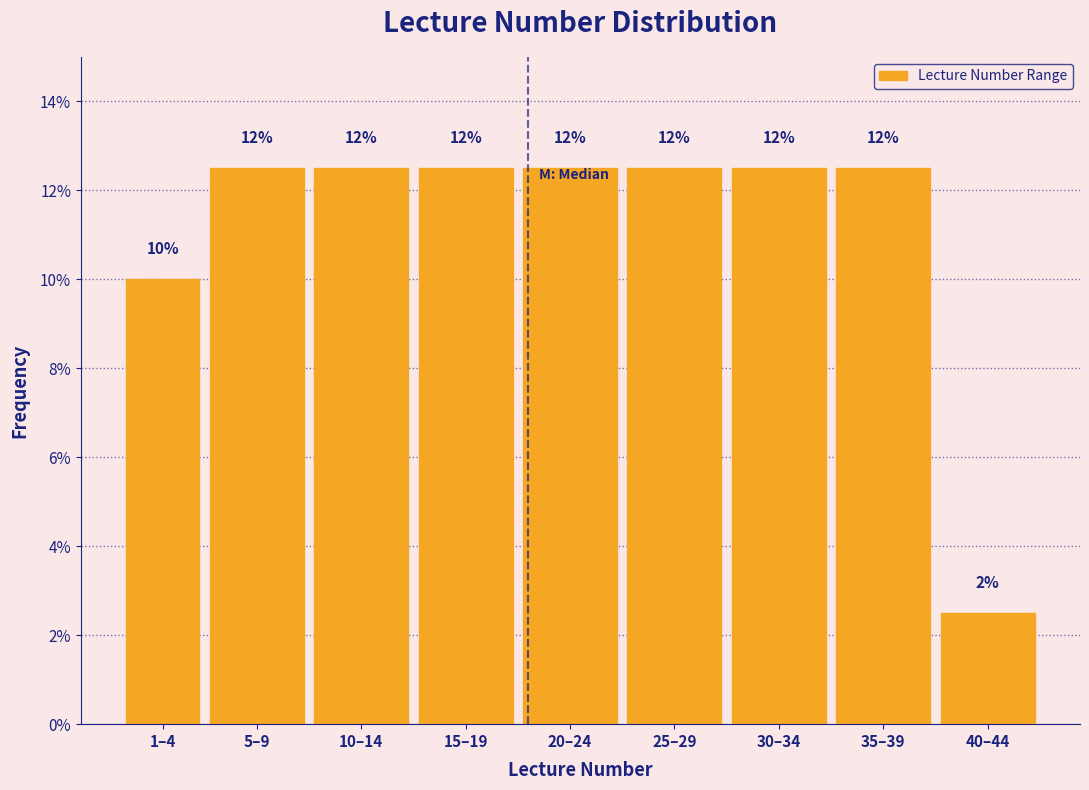

Are the bars horizontal?

No